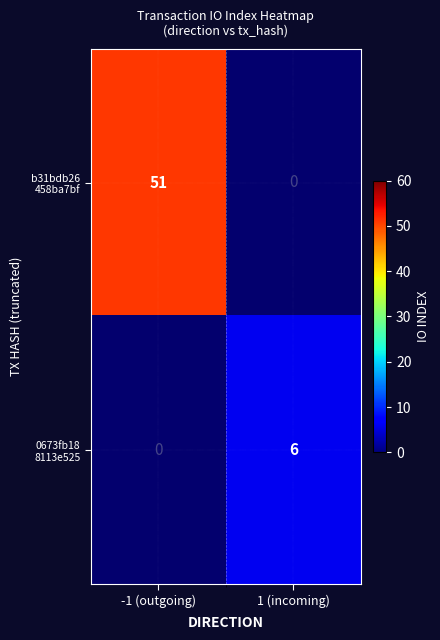

Is the value of 0673fb18 8113e525 at -1 (outgoing) greater than the value of b31bdb26 458ba7bf at 1 (incoming)?

No